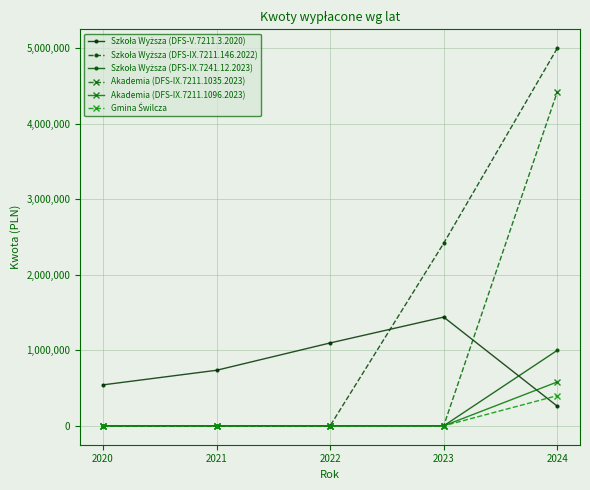

Between 2021 and 2024, which series saw the biggest shift?

Szkoła Wyższa (DFS-IX.7211.146.2022)